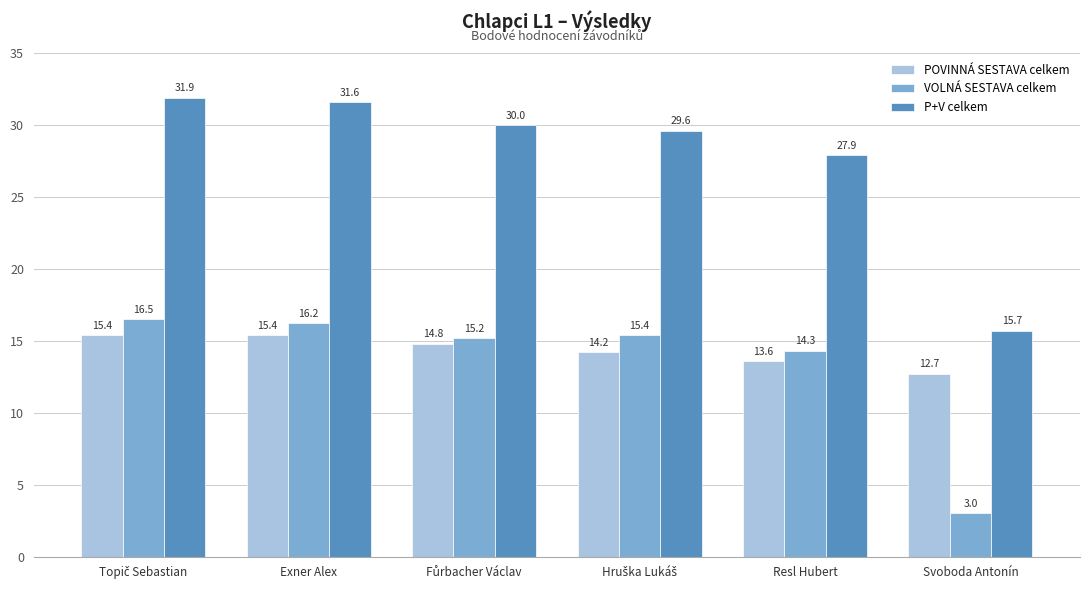

What value does the VOLNÁ SESTAVA celkem series have at Svoboda Antonín?

3.0